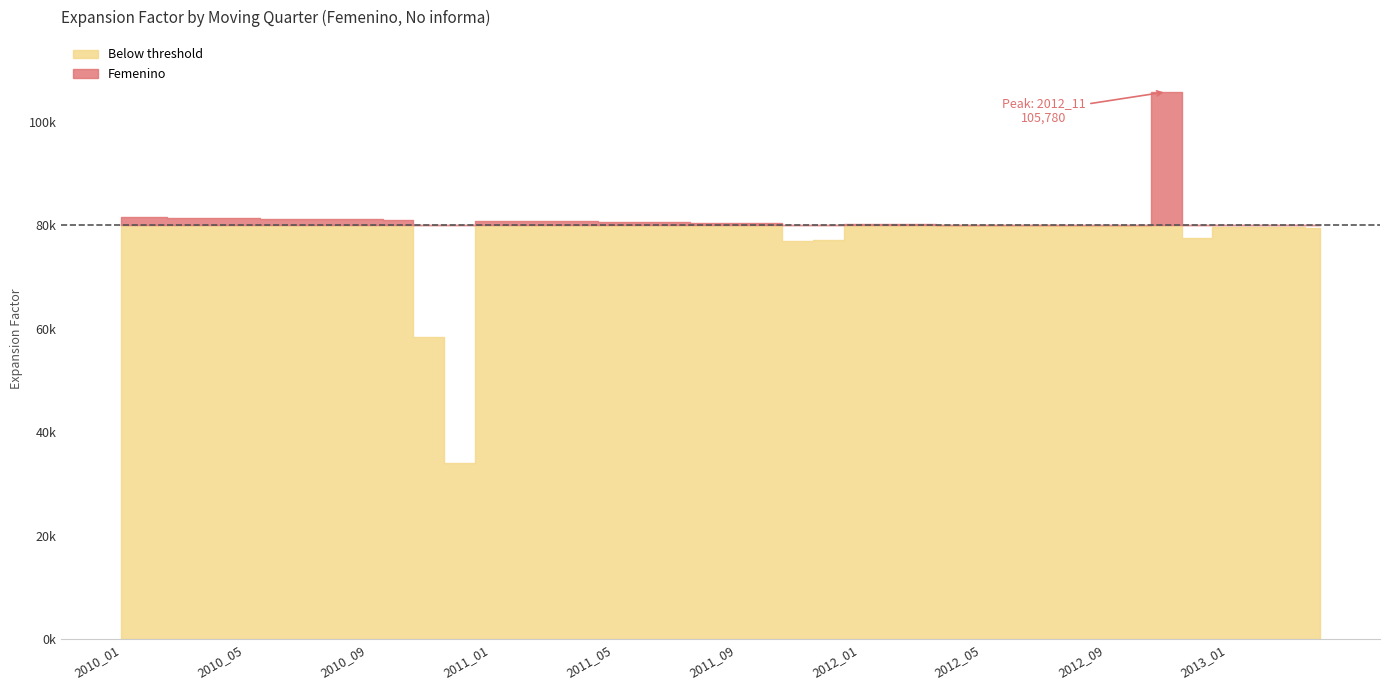

What is the sum of the values at 2012_09 and 2010_04?

161288.9